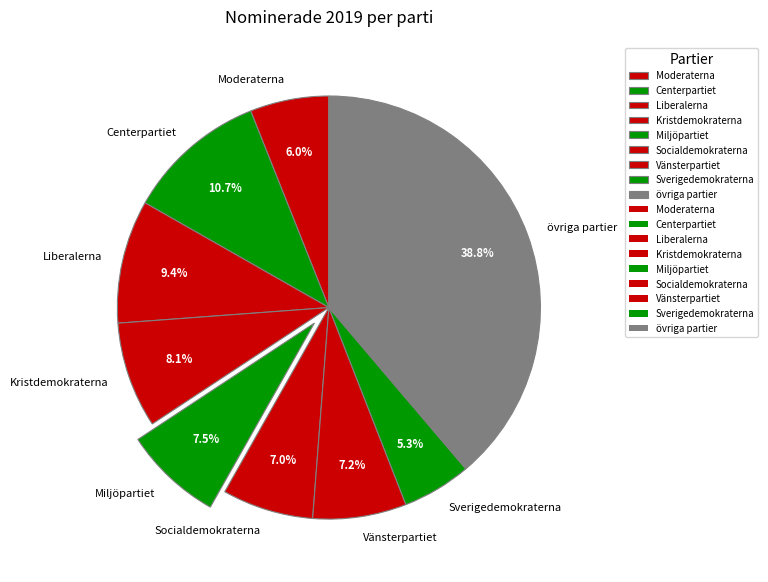

Does Vänsterpartiet represent more than half of the total?

No